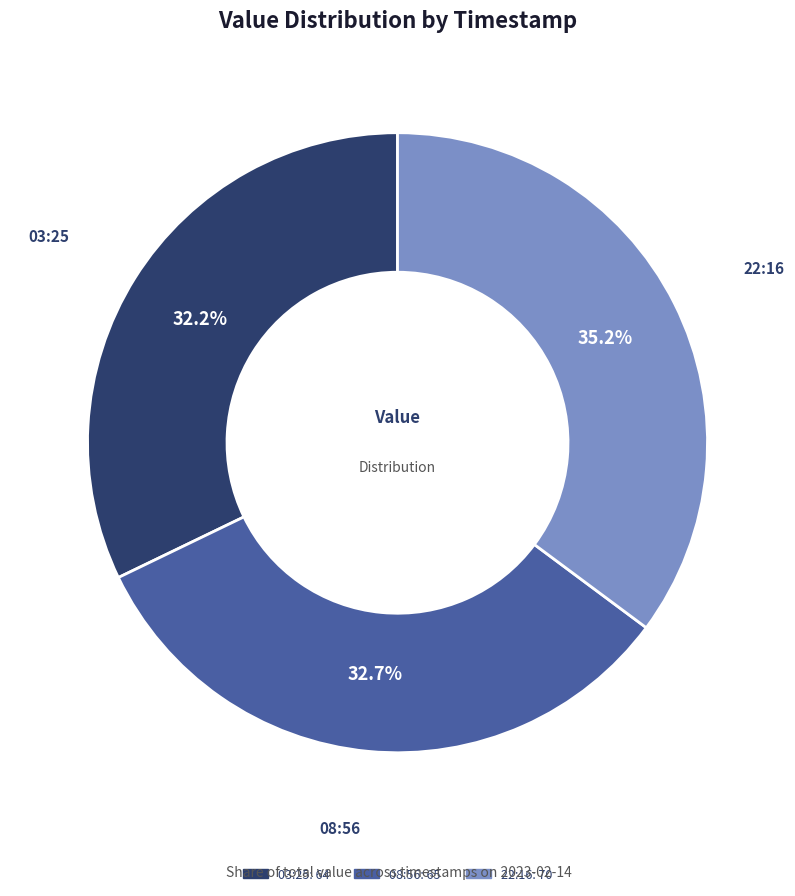

Which has a higher value, 22:16 or 03:25?

22:16